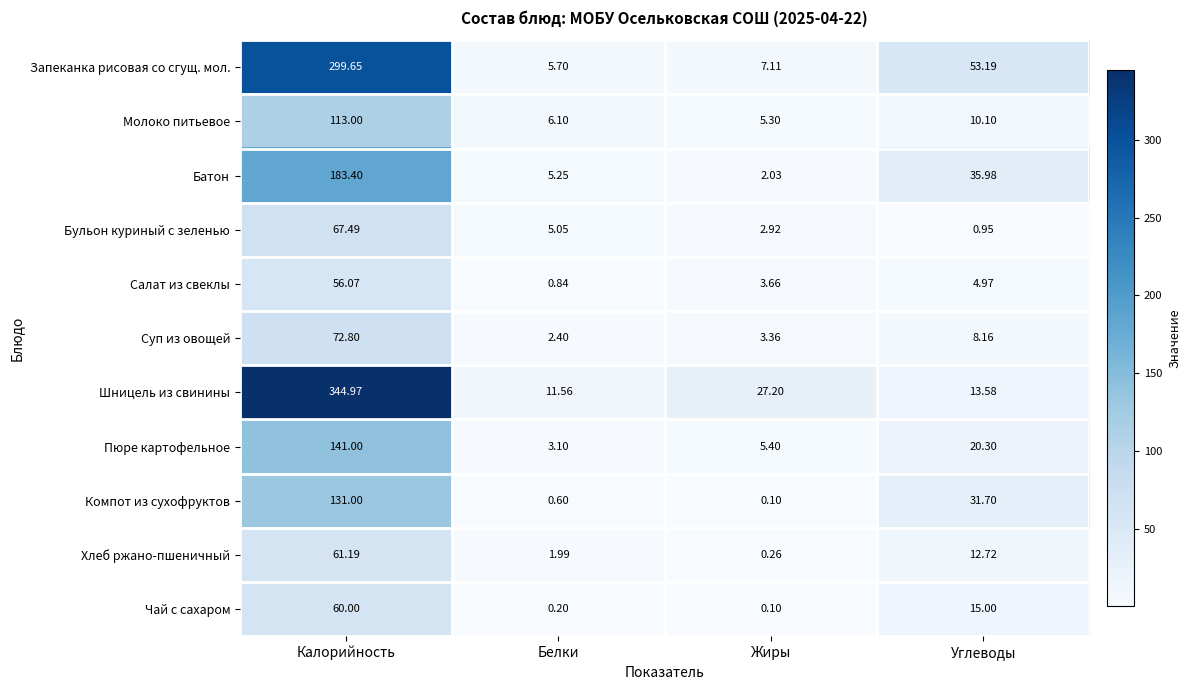

List the labels in order of Компот из сухофруктов value, smallest first.

Жиры, Белки, Углеводы, Калорийность